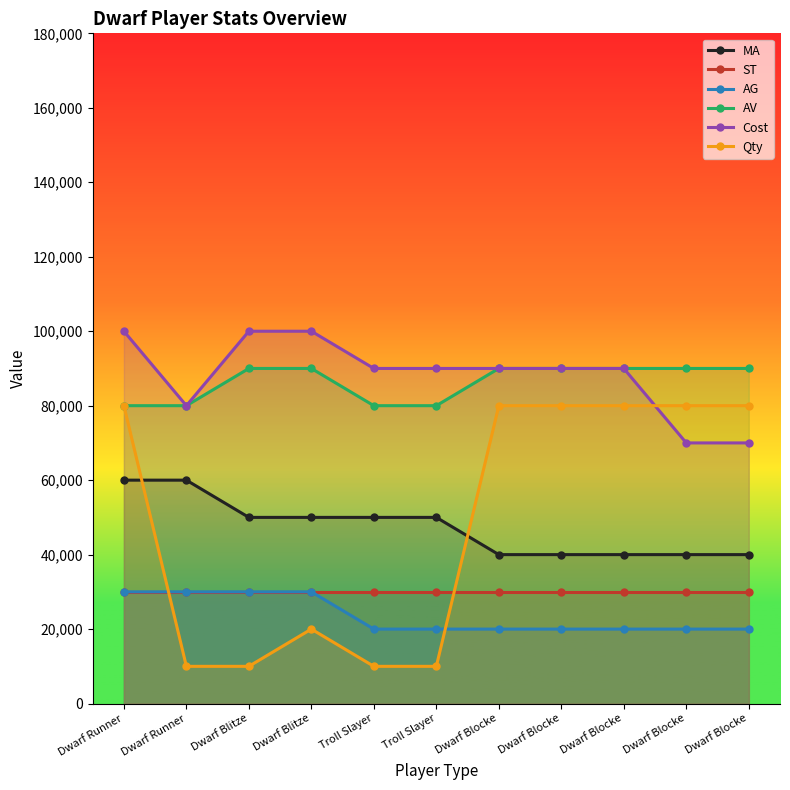

Reading left to right, extract all data points from this chart.

MA: 60000	60000	50000	50000	50000	50000	40000	40000	40000	40000	40000
ST: 30000	30000	30000	30000	30000	30000	30000	30000	30000	30000	30000
AG: 30000	30000	30000	30000	20000	20000	20000	20000	20000	20000	20000
AV: 80000	80000	90000	90000	80000	80000	90000	90000	90000	90000	90000
Cost: 100000	80000	100000	100000	90000	90000	90000	90000	90000	70000	70000
Qty: 80000	10000	10000	20000	10000	10000	80000	80000	80000	80000	80000